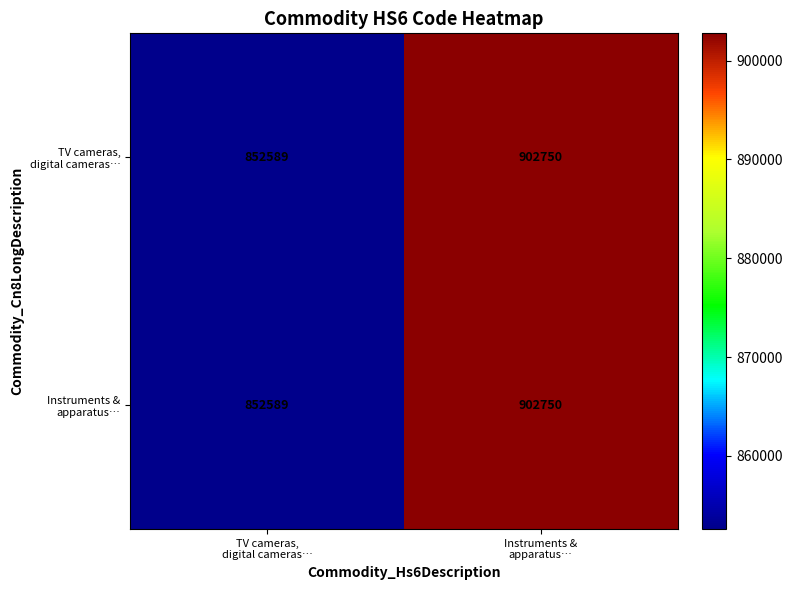

What is the maximum value shown in the chart?

902750